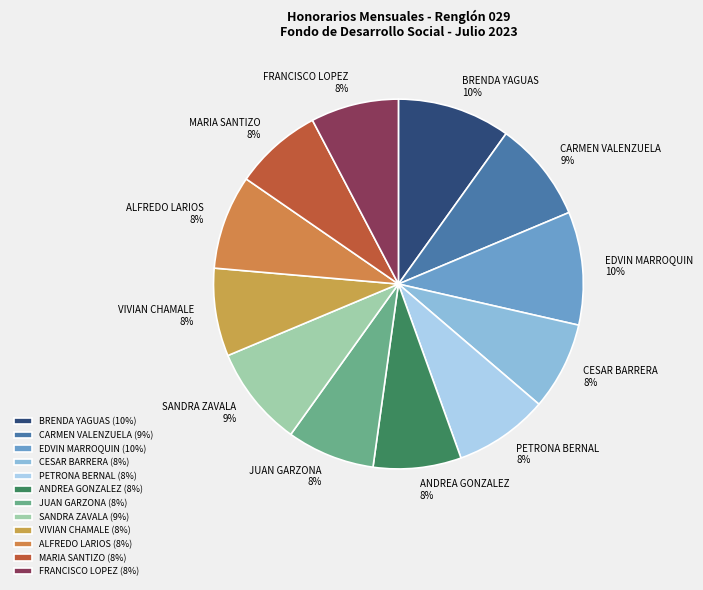

To the nearest percent, what portion does ALFREDO LARIOS represent?

8%